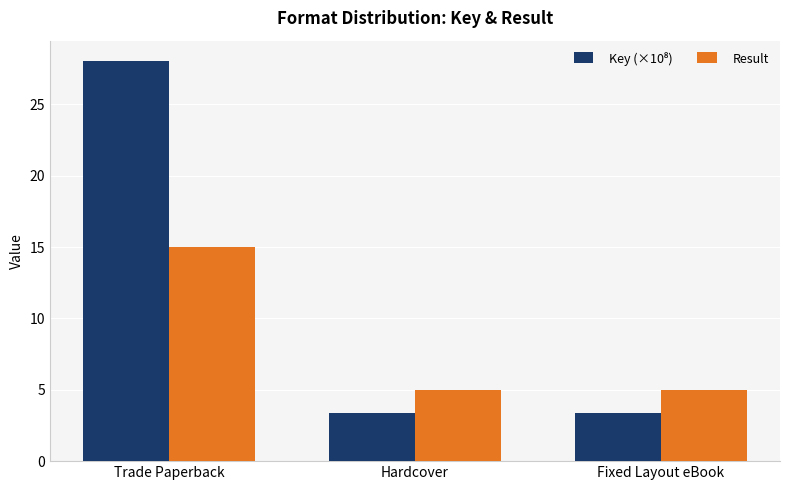

What value does the Result series have at Fixed Layout eBook?

5.0